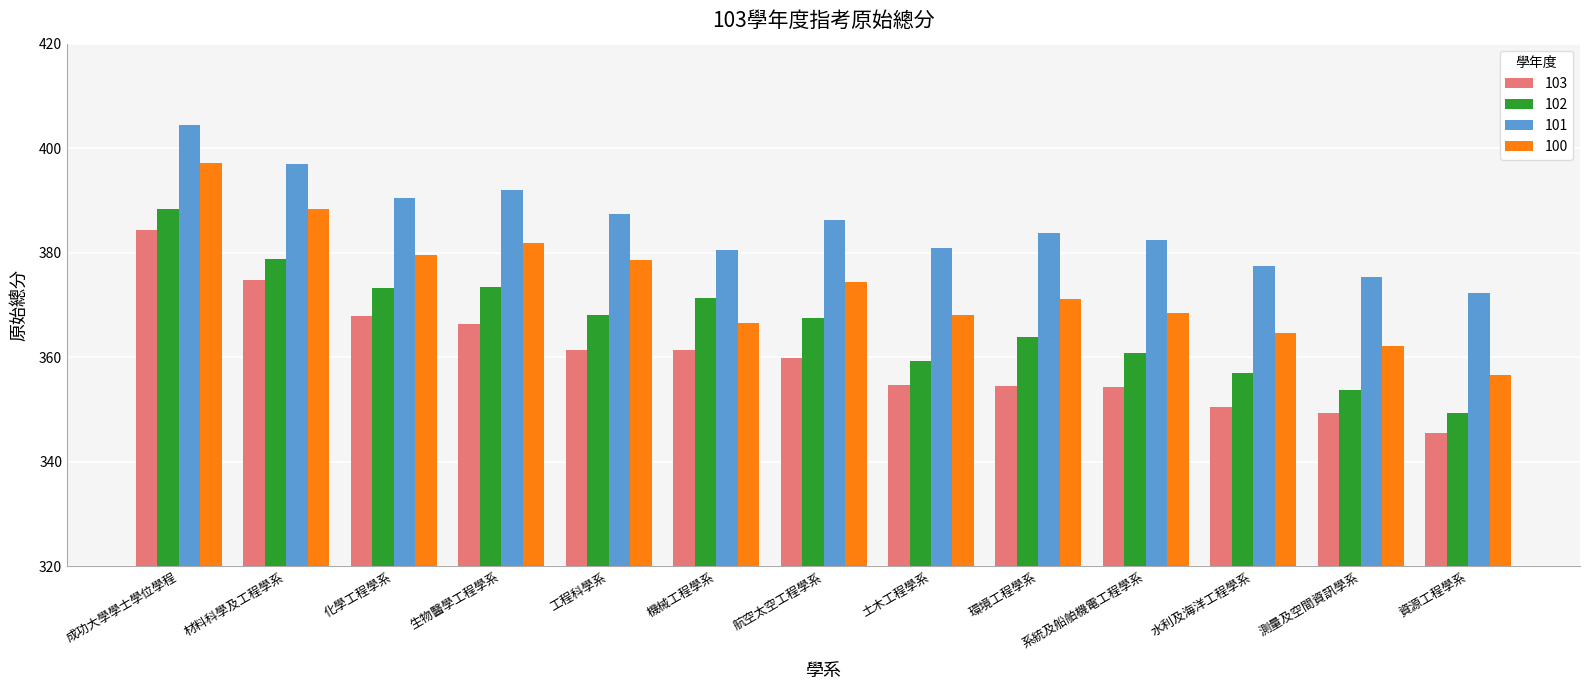

Rank the series by their maximum value, from highest to lowest.

101, 100, 102, 103